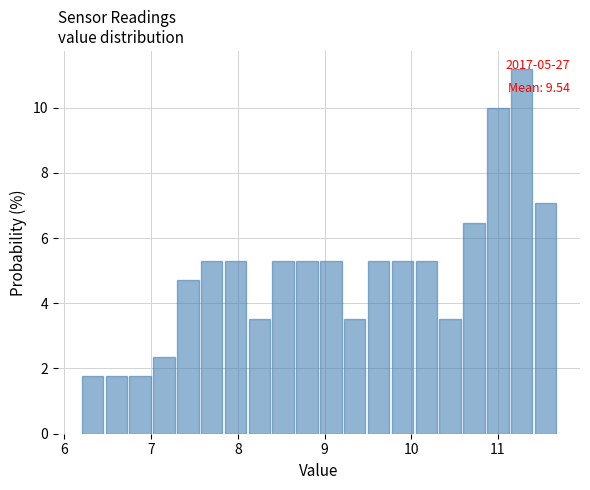

Read against the x-axis, roughly where is the centre of the tallest bar?

11.3